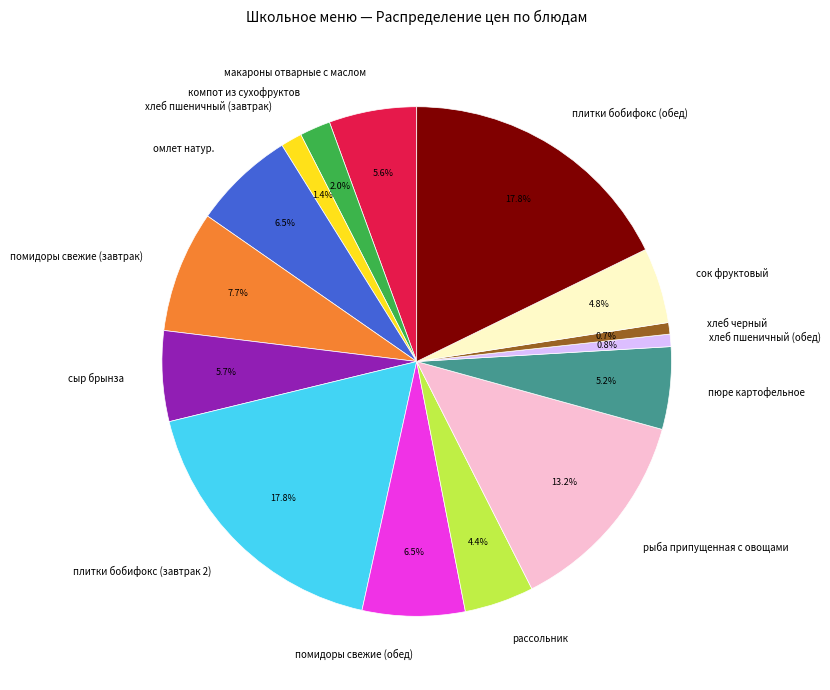

To the nearest percent, what is the difference between the largest and smallest slice percentages?

17%